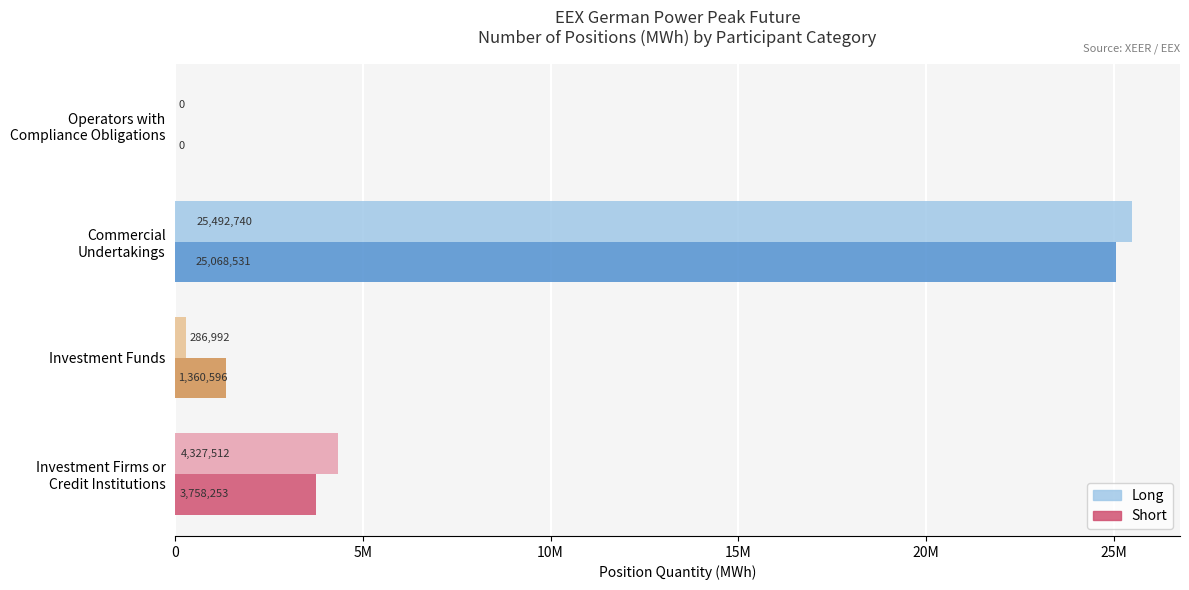

What are all the series names shown in the legend?

Long, Short